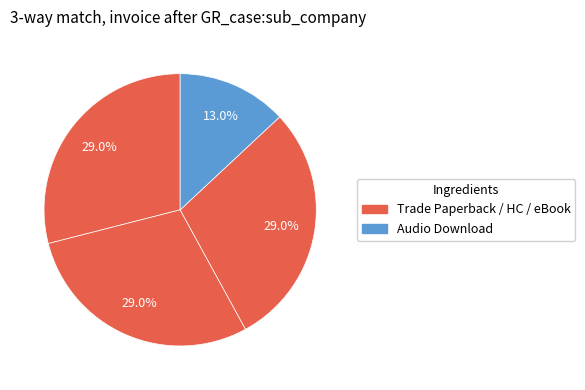

Count the number of slices in the pie.

4